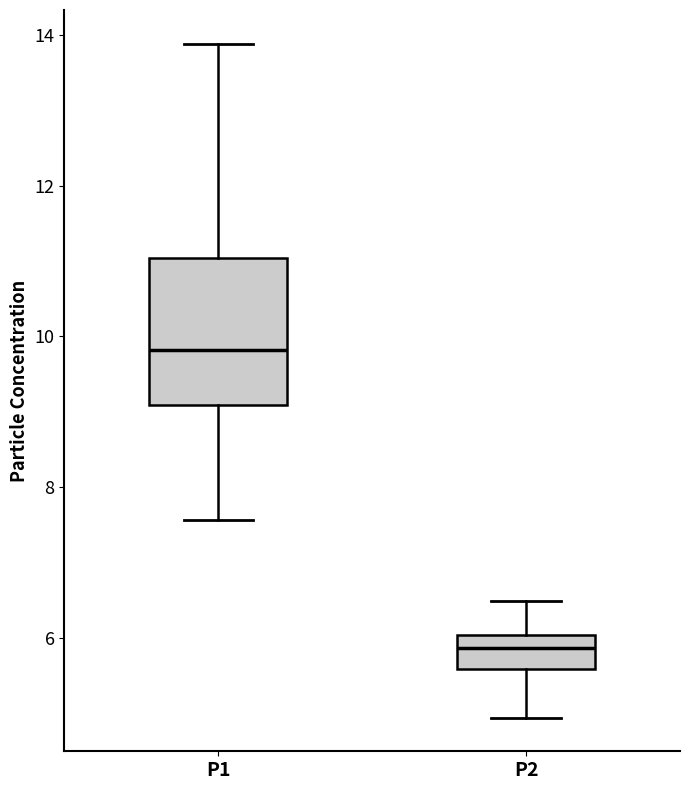

Reading left to right, read every box against the y-axis: the position of its median line, the range the box covers, and the ends of its whiskers. The values are not printed on the chart, so give them approximately, as read against the axis.

P1: median 9.8, box 9.0 to 11.0, whiskers 7.6 to 13.8
P2: median 5.8, box 5.6 to 6.0, whiskers 5.0 to 6.6